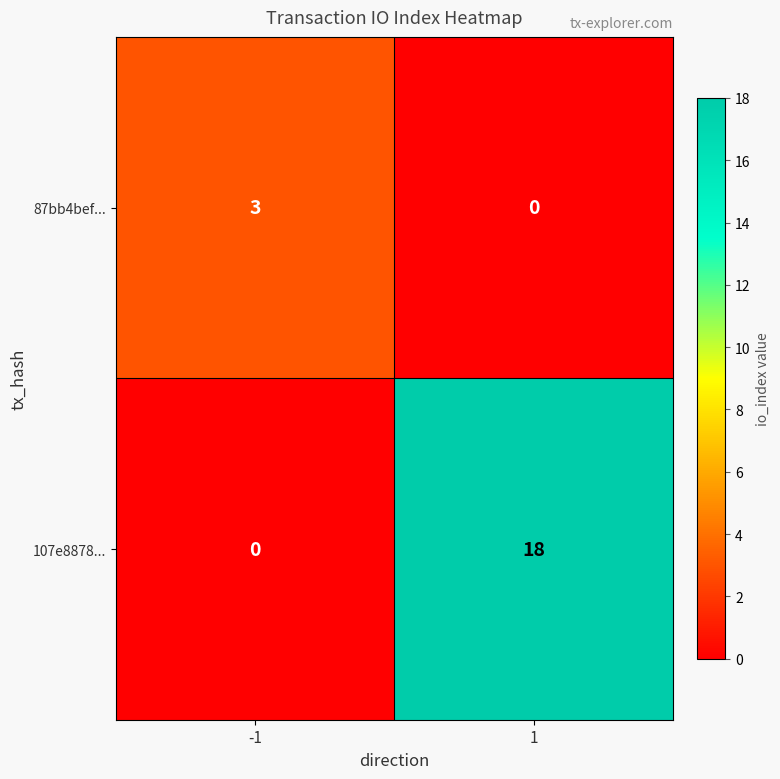

What is the sum of the 87bb4bef... values at -1 and 1?

3